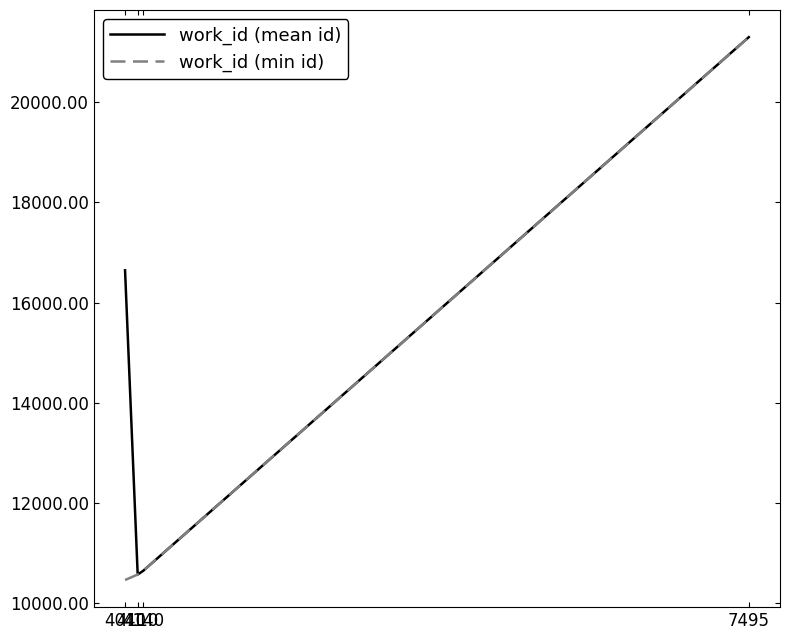

What is the maximum value shown in the chart?

21300